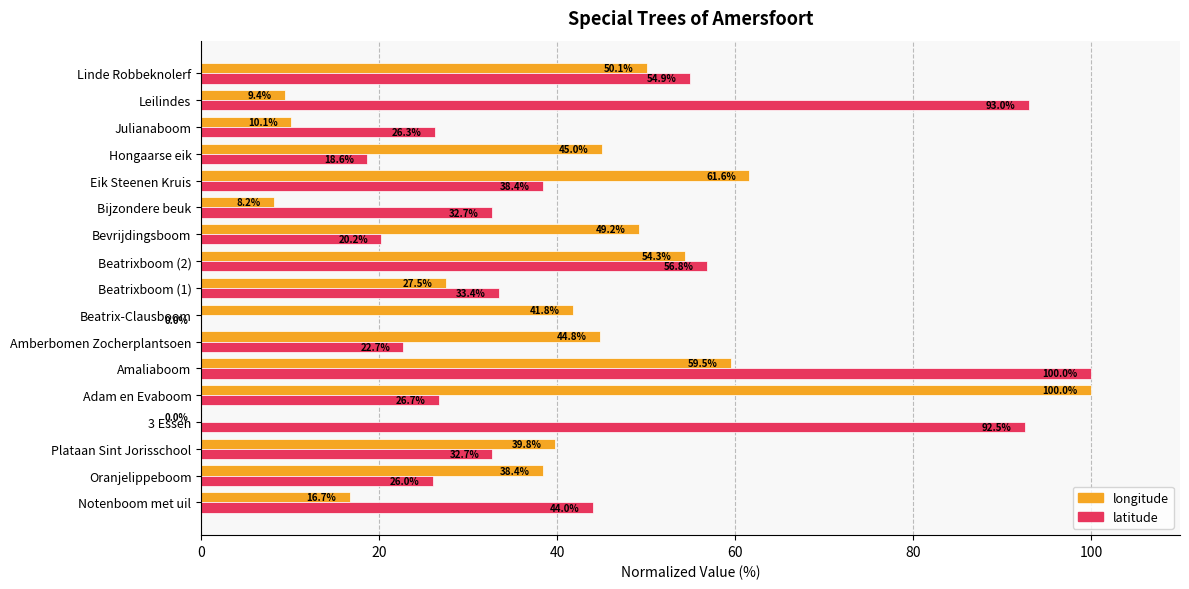

At which category is the sum across all series the highest?

Amaliaboom